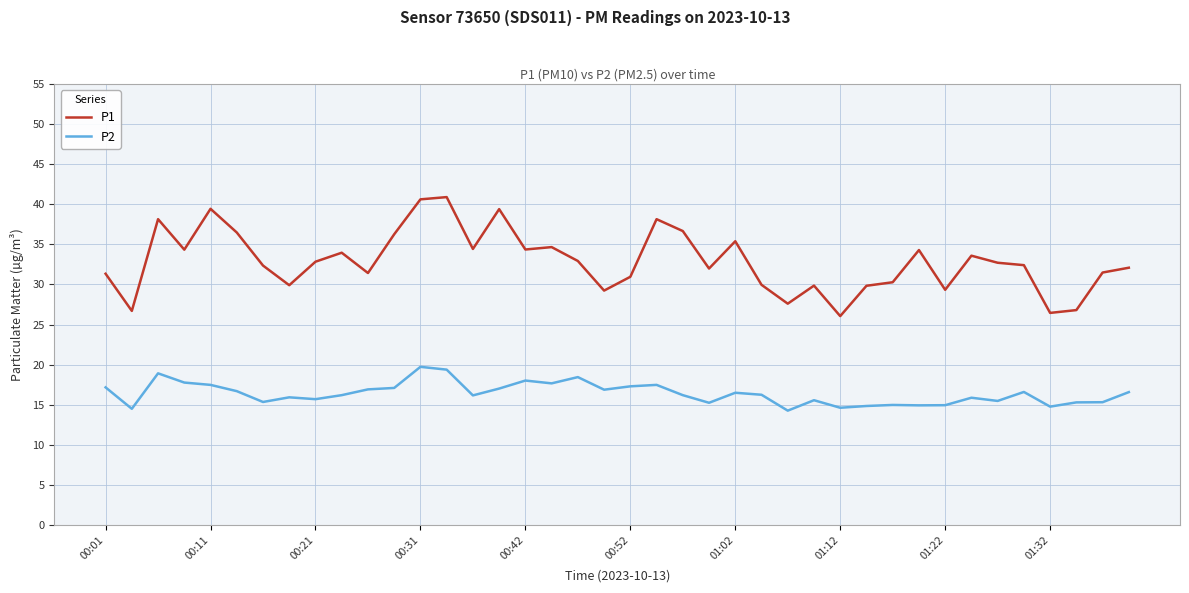

Which series has the largest total across all categories?

P1